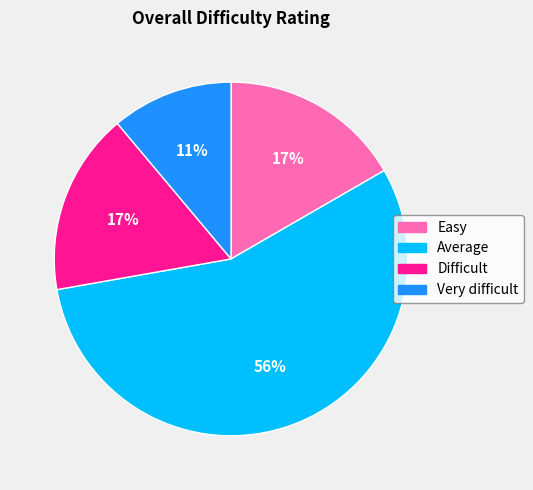

Approximately how many times larger is the value at Easy compared to Very difficult?

1.5